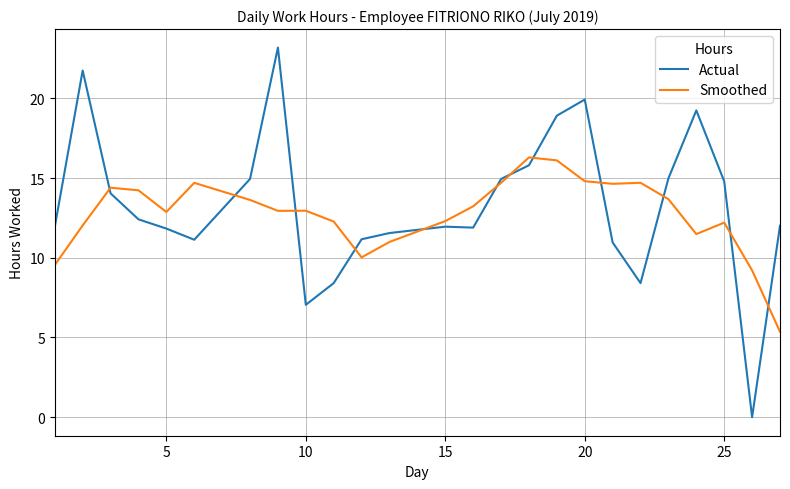

What is the highest value of the Smoothed series?

16.3